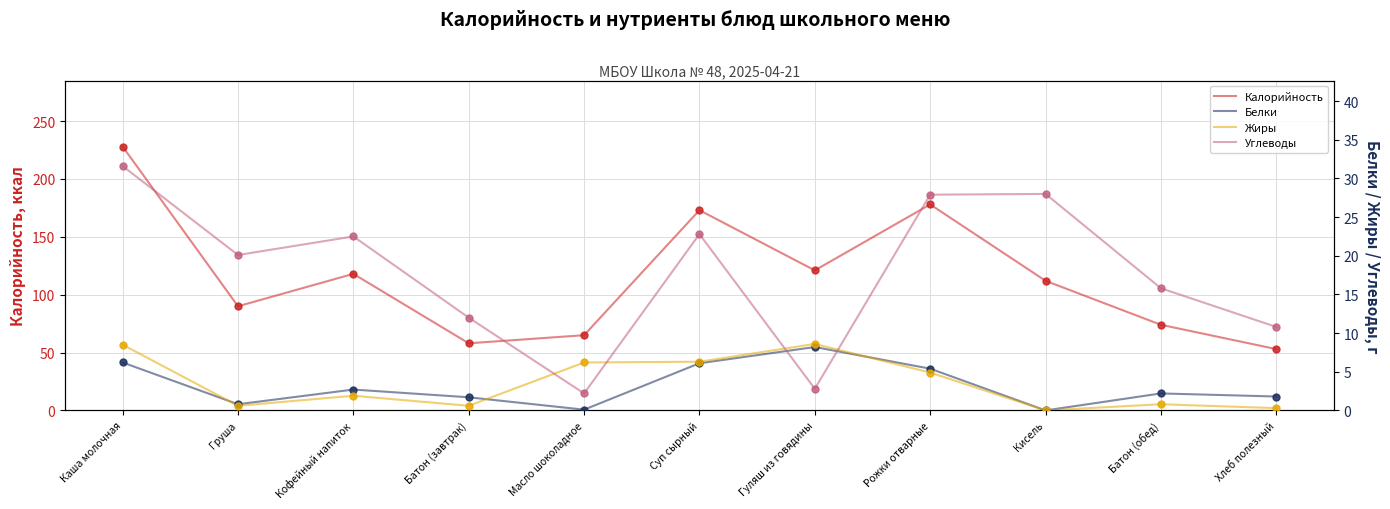

What are all the series names shown in the legend?

Калорийность, Белки, Жиры, Углеводы